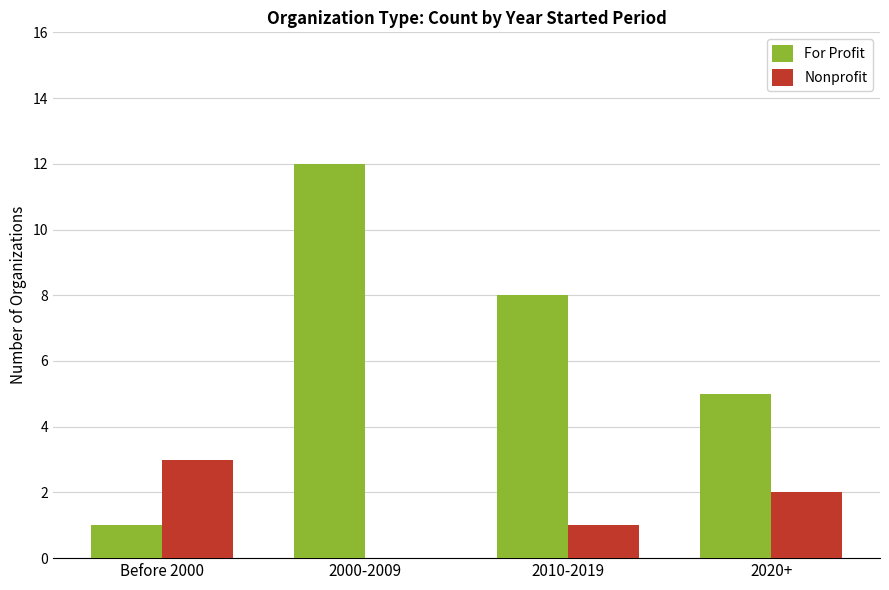

What is the total value across all series at Before 2000?

4